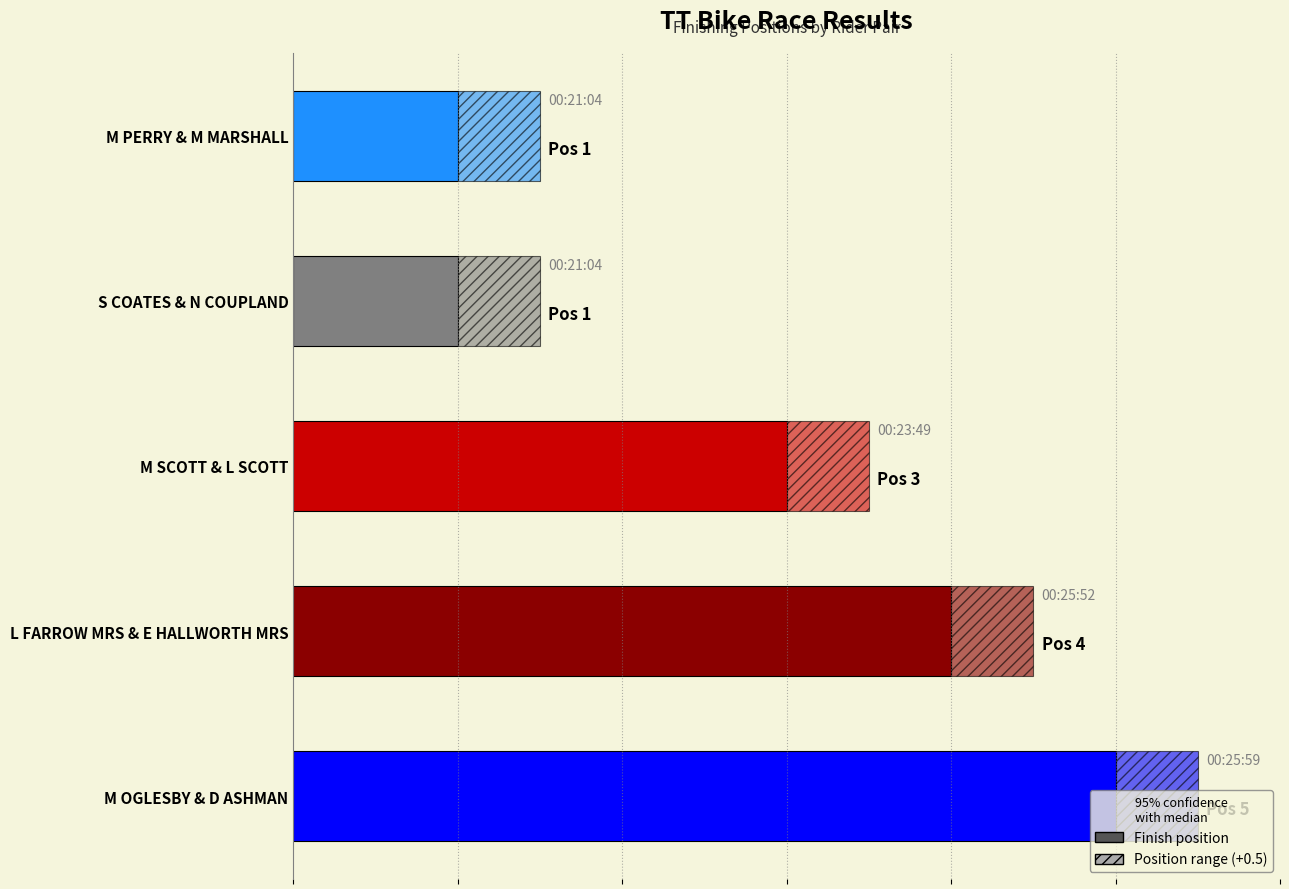

Does the chart contain stacked bars?

No